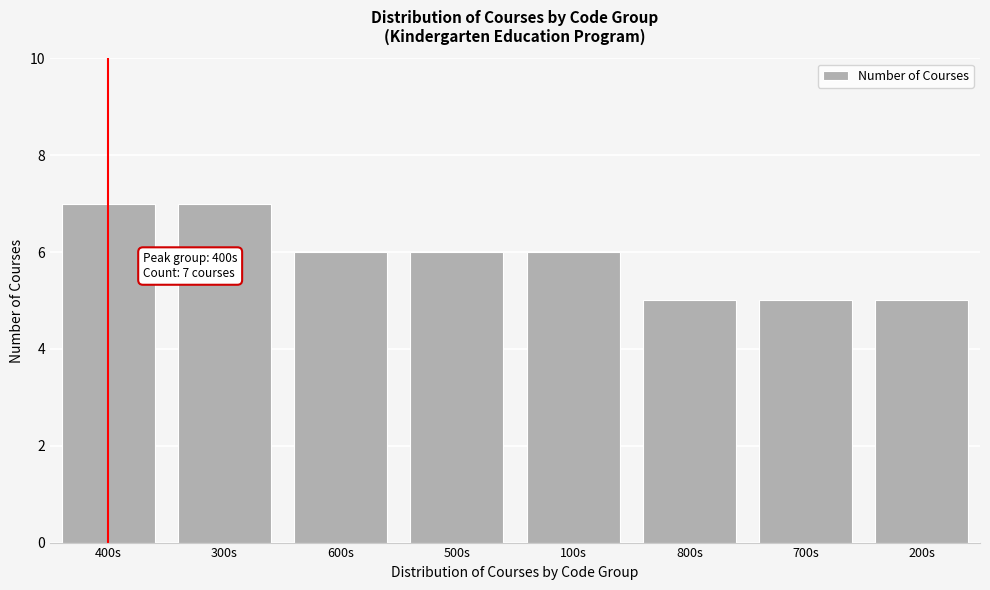

Reading left to right, what are all the values shown in this chart?

7	7	6	6	6	5	5	5